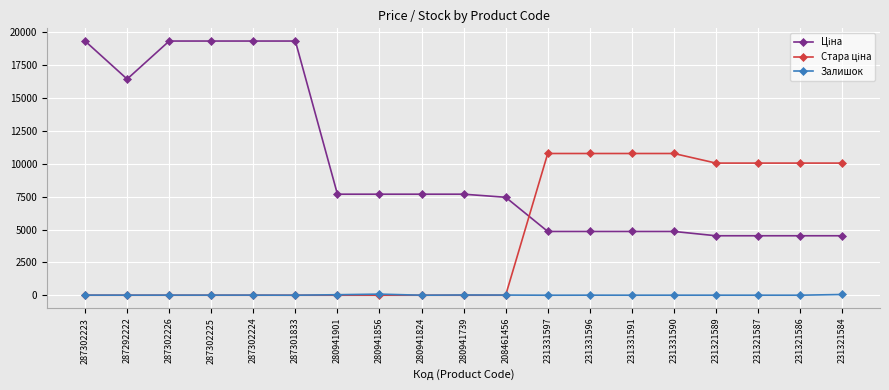

The Залишок series shows 2.0 at 231321587. True or false?

True